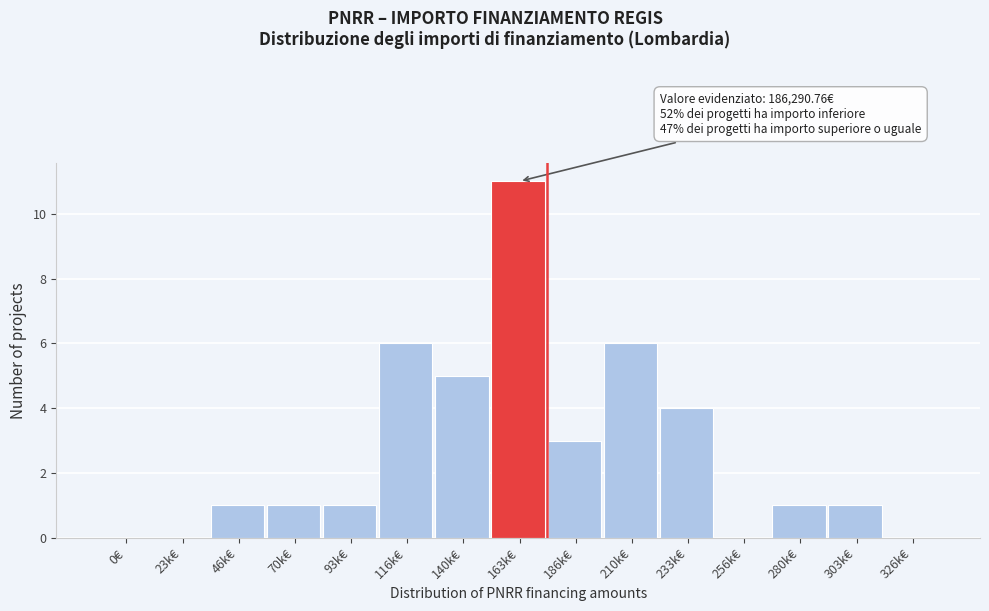

Reading left to right, transcribe all the data shown in this chart.

0€=0	23k€=0	46k€=1	70k€=1	93k€=1	116k€=6	140k€=5	163k€=11	186k€=3	210k€=6	233k€=4	256k€=0	280k€=1	303k€=1	326k€=0